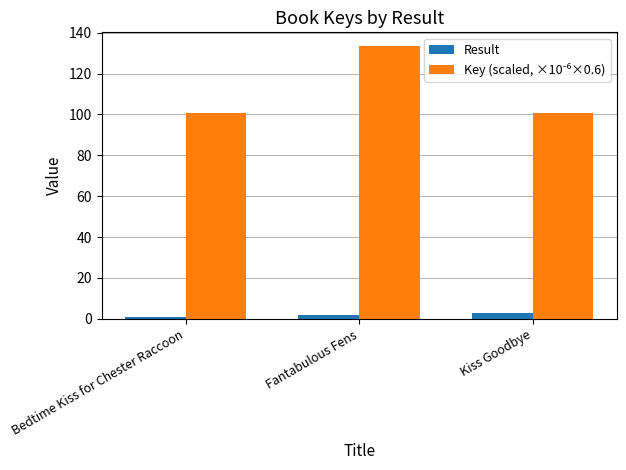

Are the bars grouped side by side (vs. stacked)?

Yes